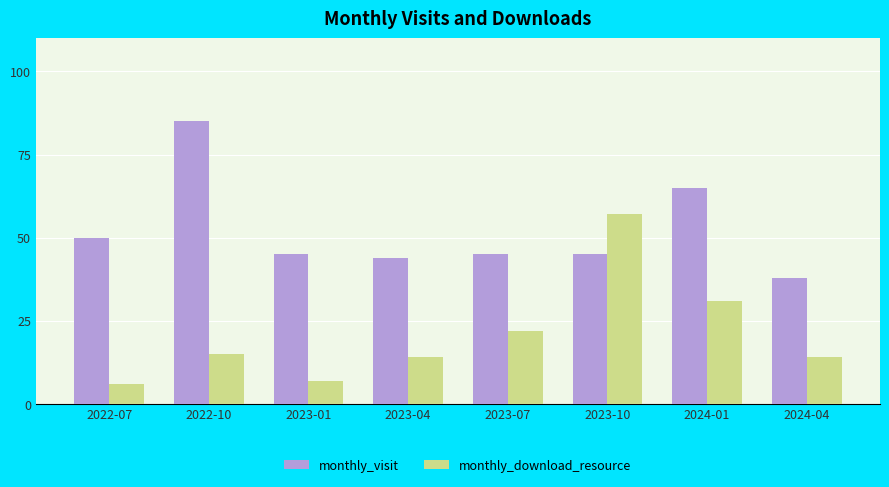

How many series are shown in this chart?

2